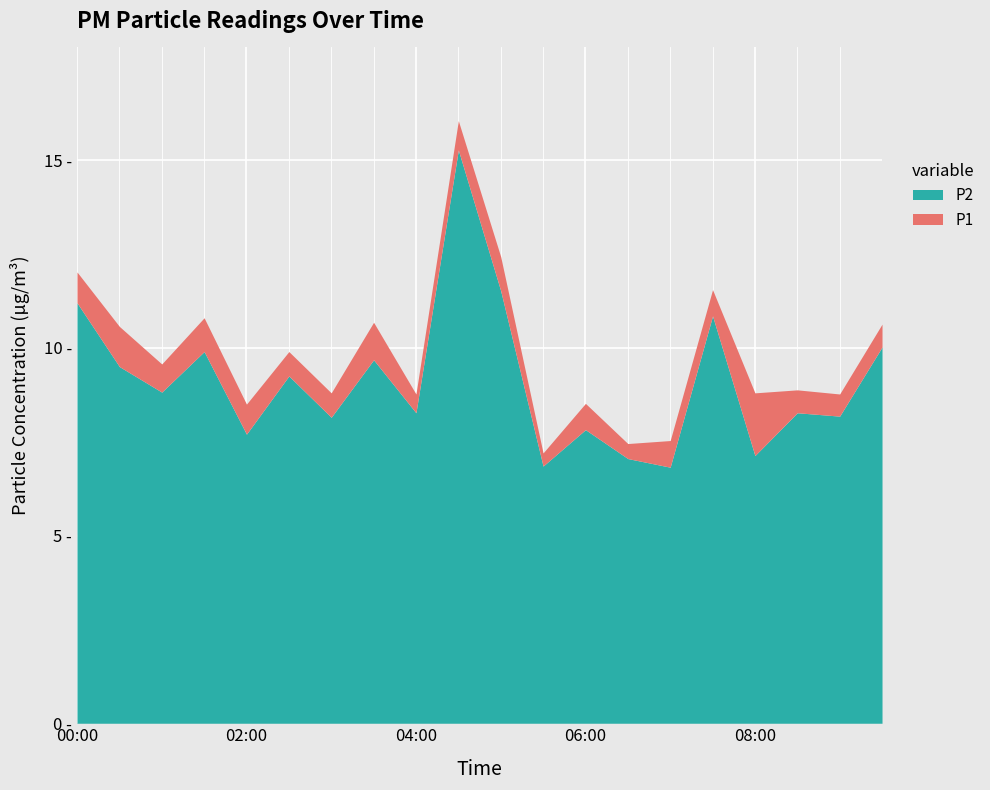

True or false: P1 and P2 intersect in this chart.

False